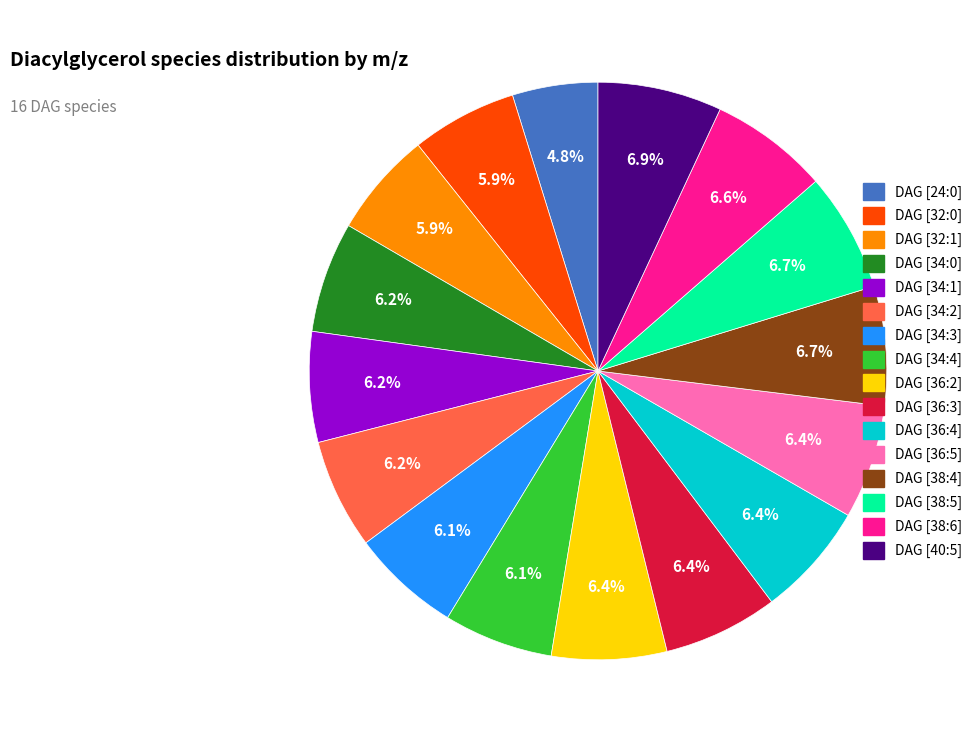

To the nearest percent, what percentage of the pie is DAG [36:3]?

6%